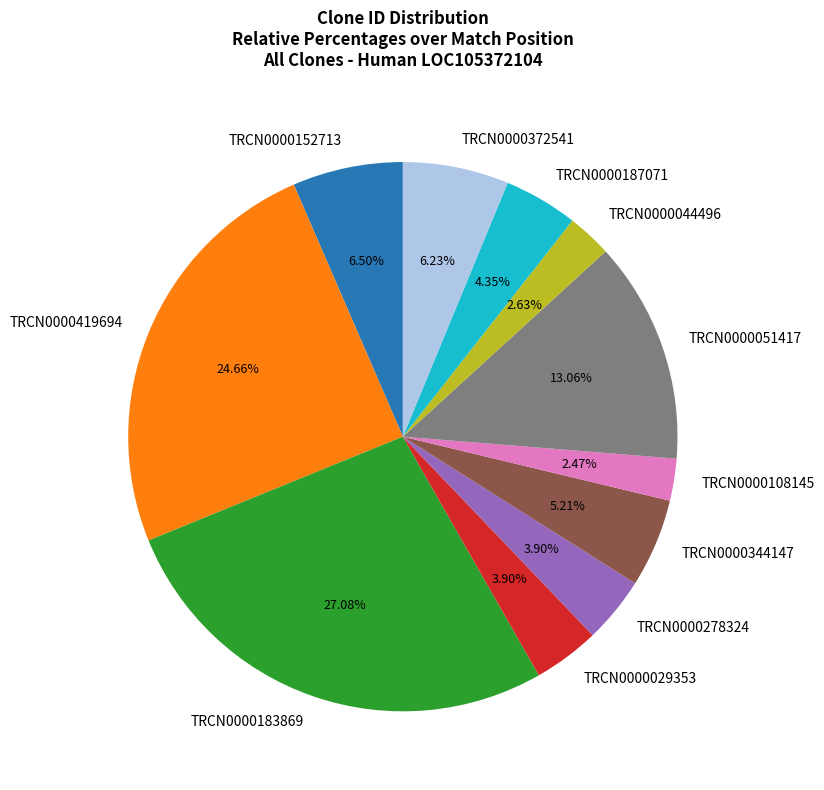

How many slices are in this pie chart?

11